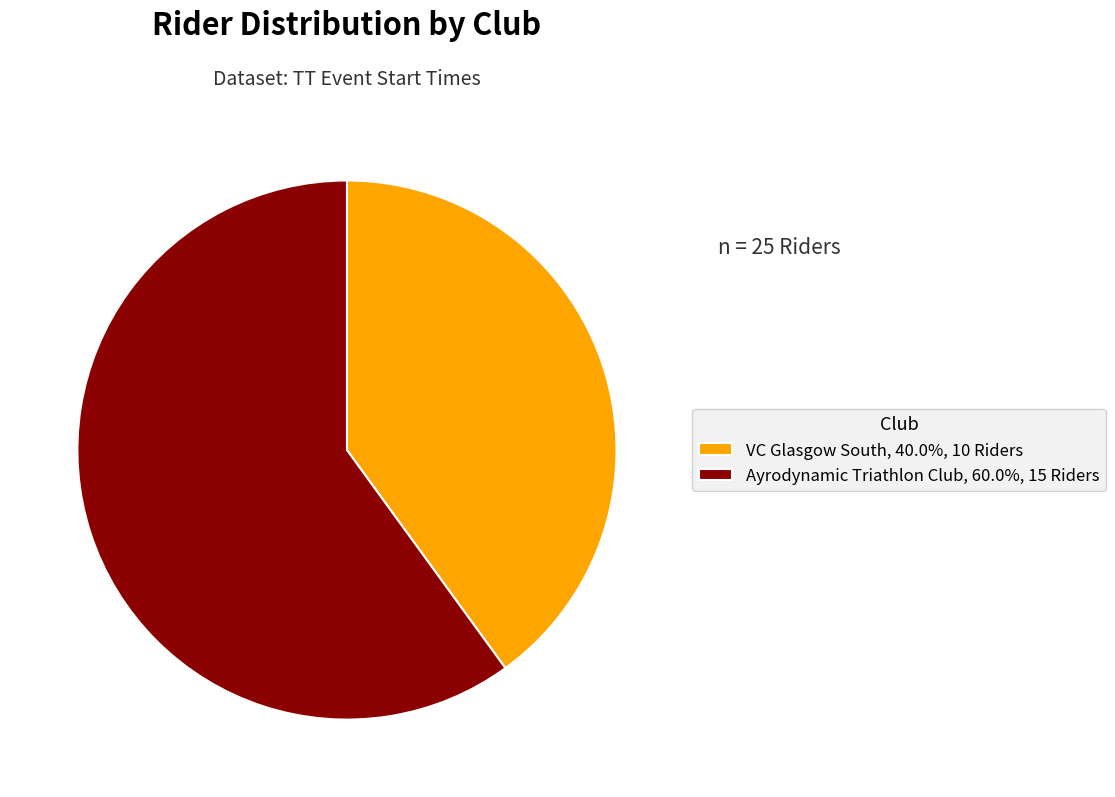

What is the ratio of the value at VC Glasgow South, 40.0%, 10 Riders to the value at Ayrodynamic Triathlon Club, 60.0%, 15 Riders?

0.7